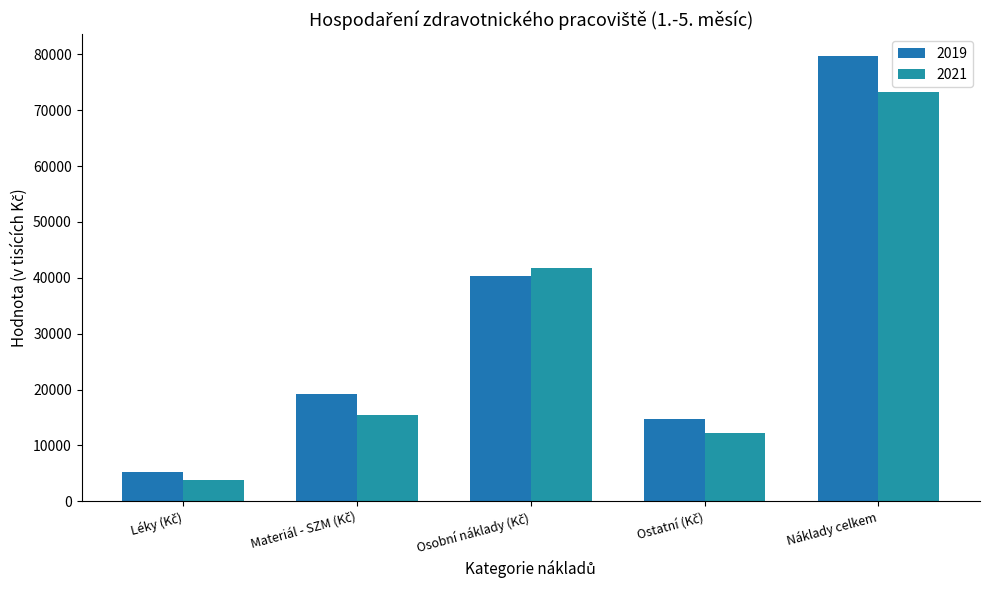

Count the number of data series in this chart.

2